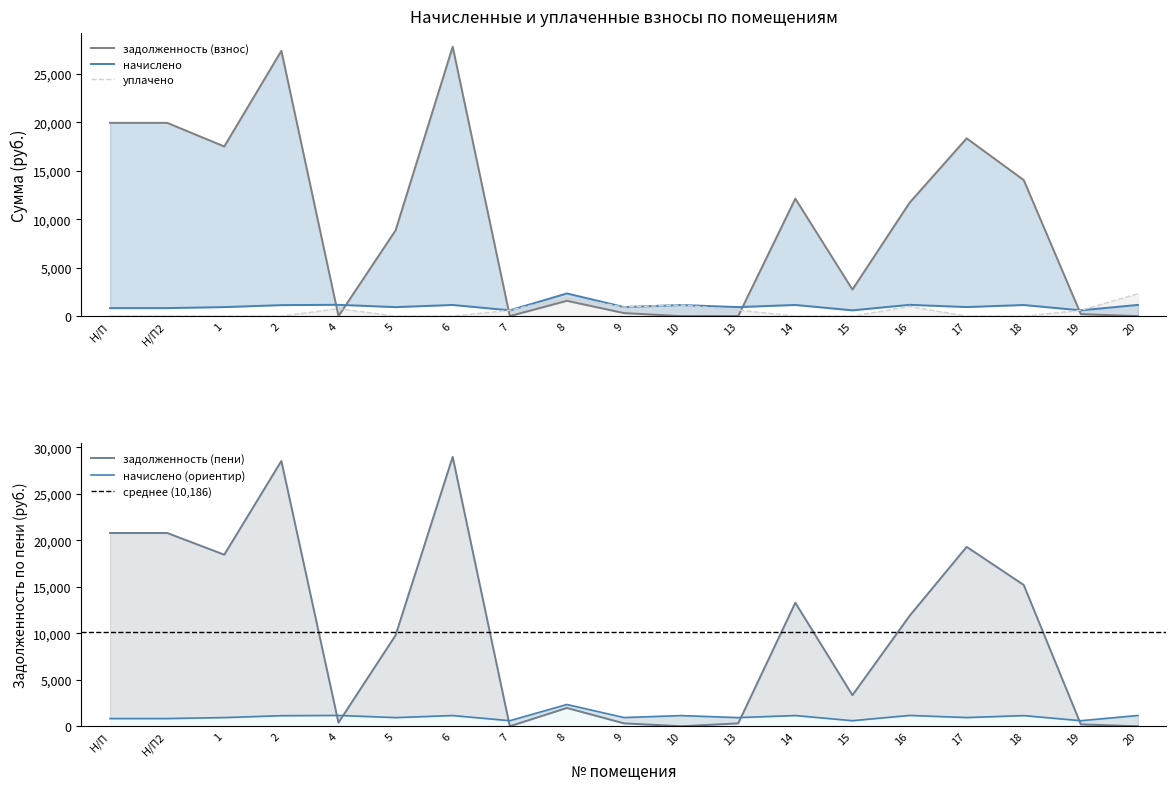

What is the label of the 15th point from the right?

4